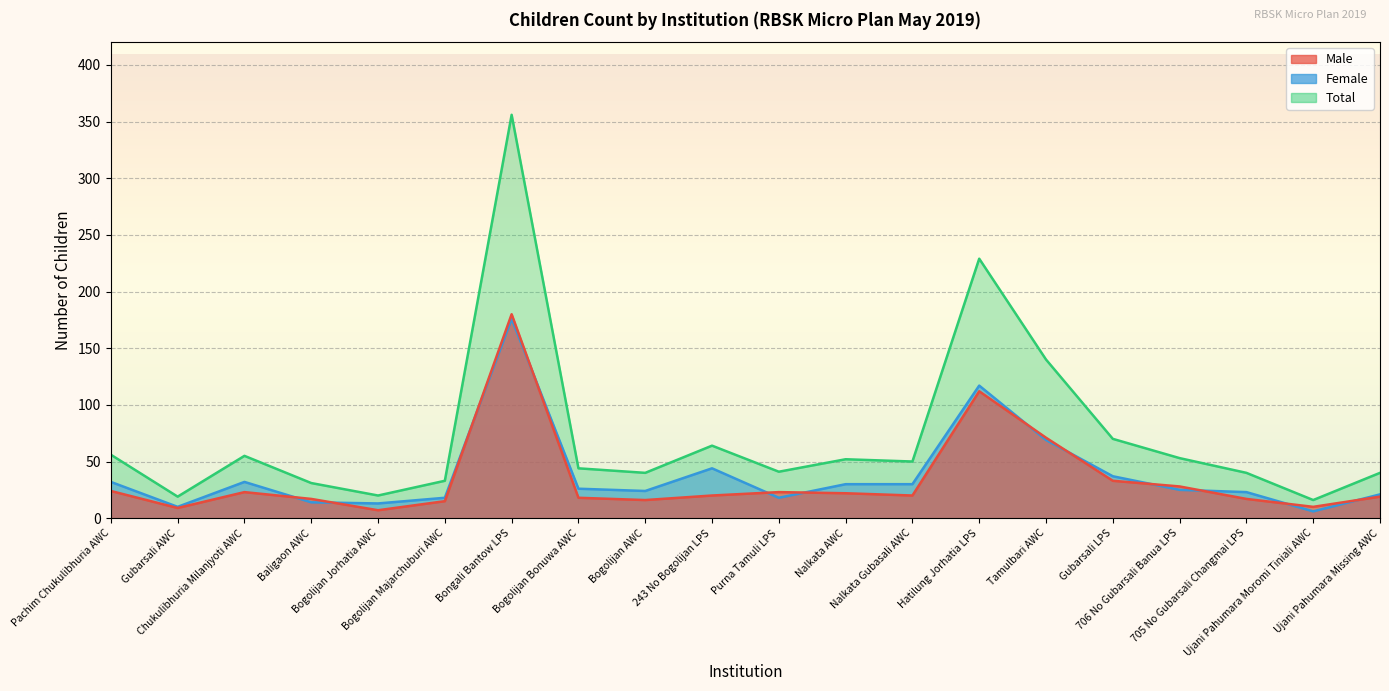

In Total, how many points are higher than both neighbors (excluding endpoints)?

5